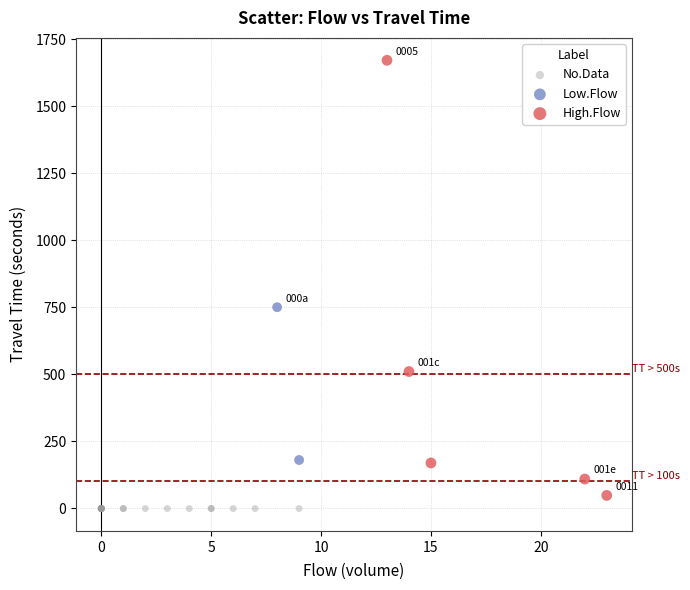

Which series reaches the maximum Y coordinate?

High.Flow